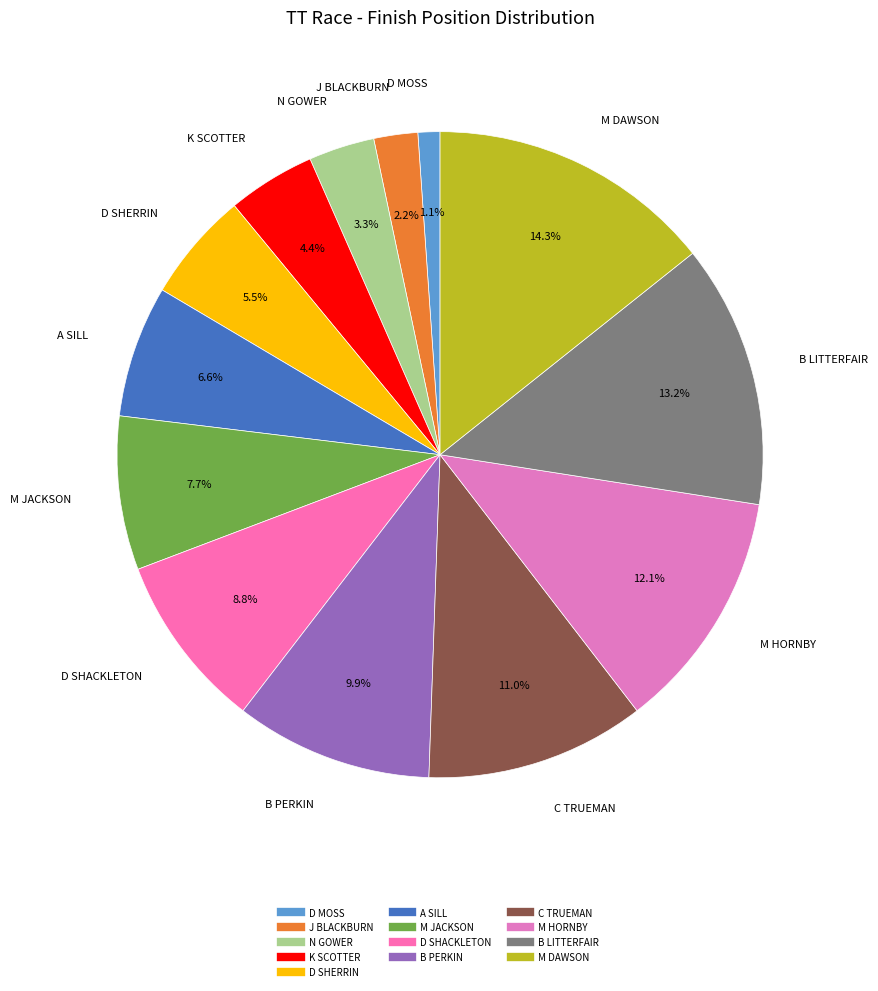

To the nearest percent, what is the combined percentage of D SHACKLETON and D SHERRIN?

14%